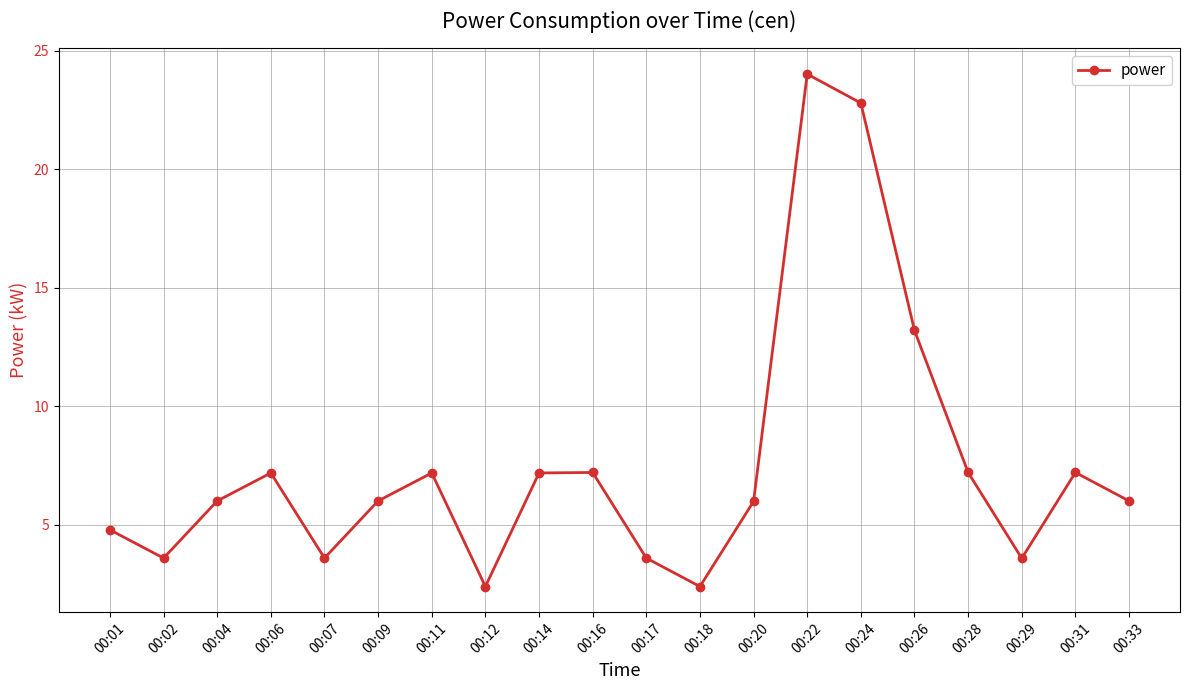

Is this an area chart (filled region under the line)?

No